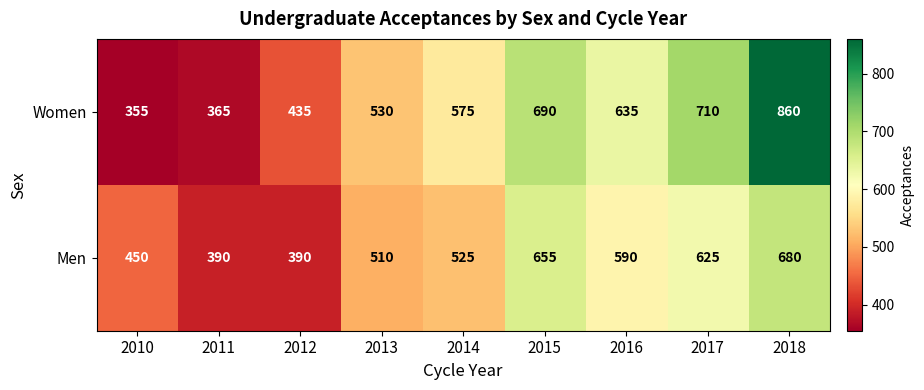

Rank the series by their maximum value, from lowest to highest.

Men, Women